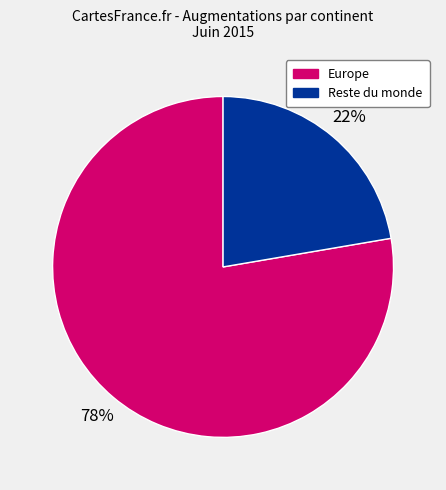

How many segments does this pie chart have?

2